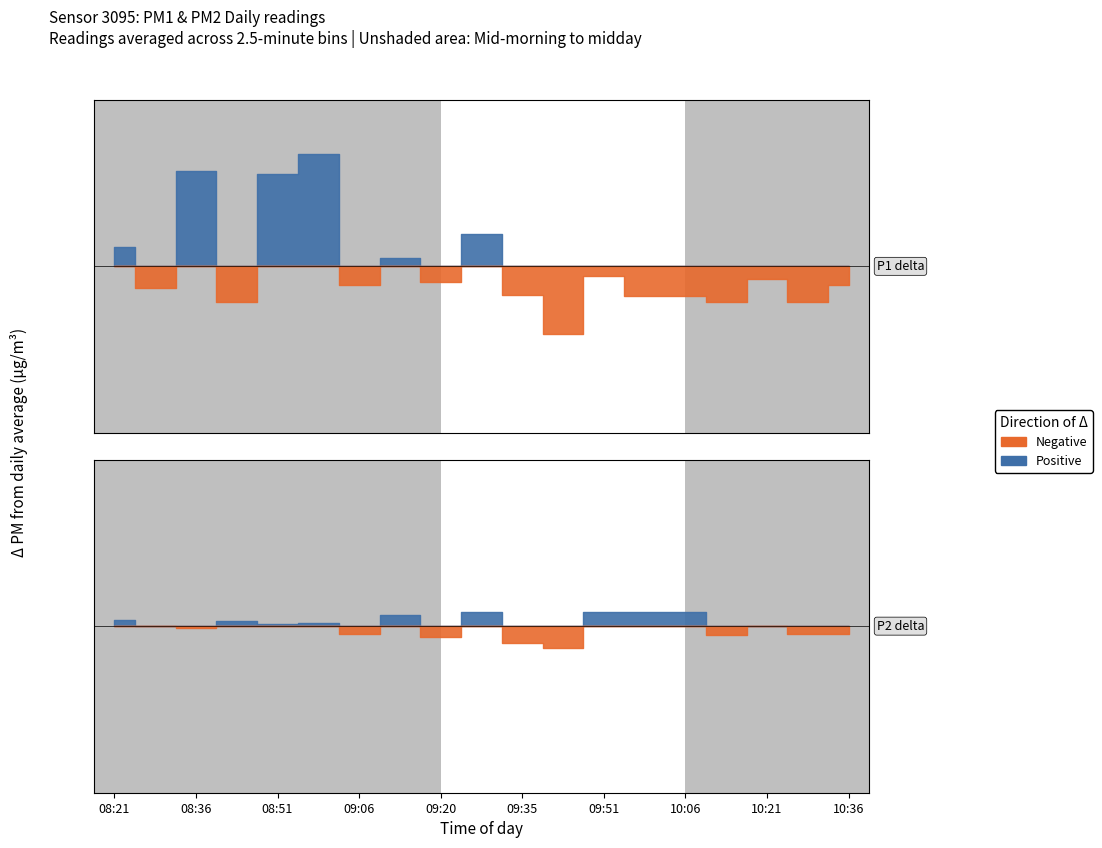

What is the maximum value shown in the chart?

10.9